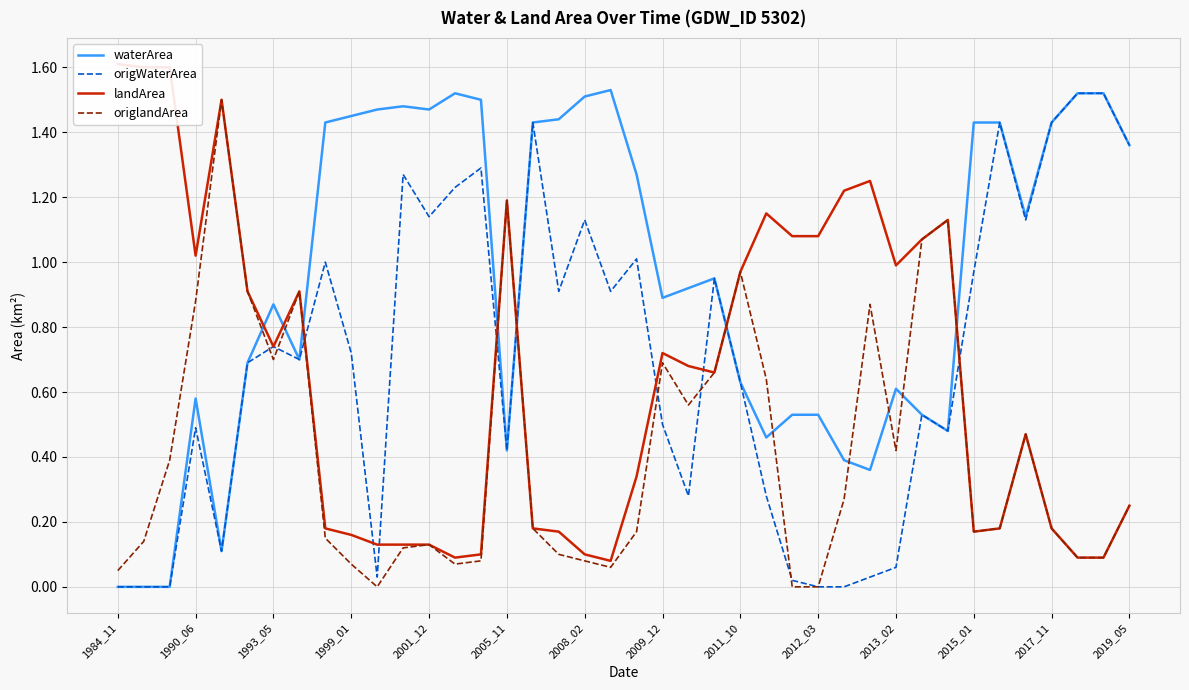

How many times do waterArea and landArea cross each other?

7